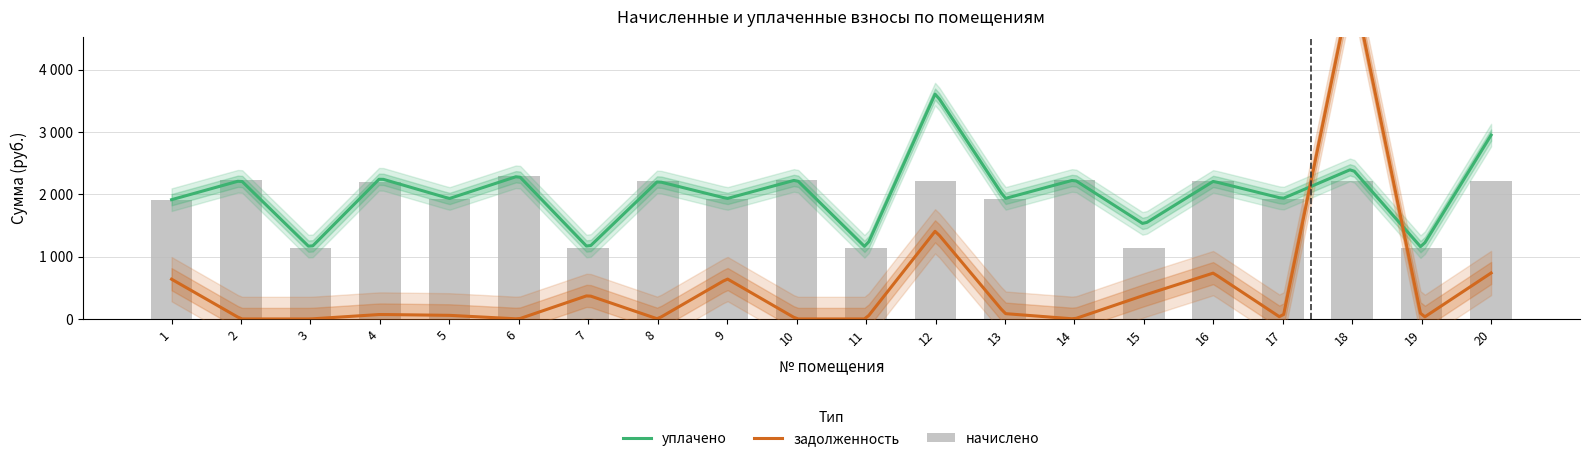

Which category has the highest value across all series?

18